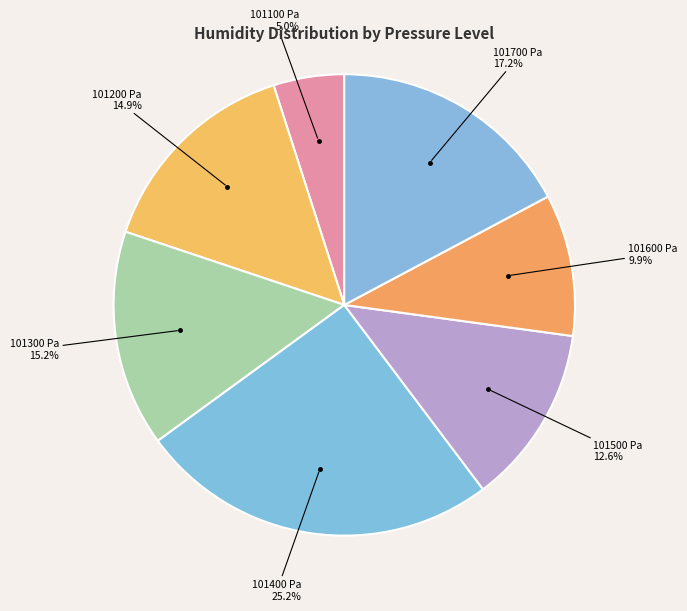

How many segments does this pie chart have?

7